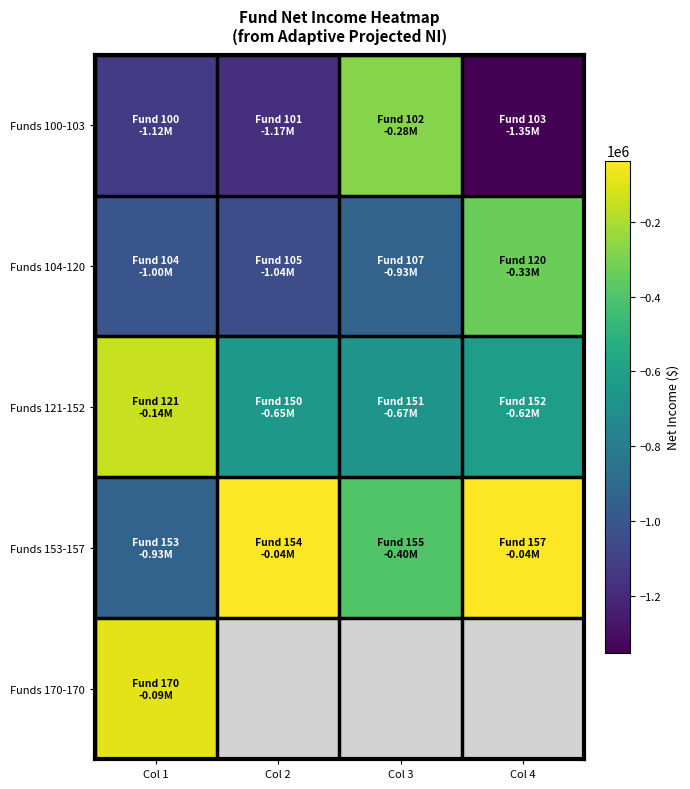

The value of Funds 153-157 at Col 2 is -37985.0. True or false?

True